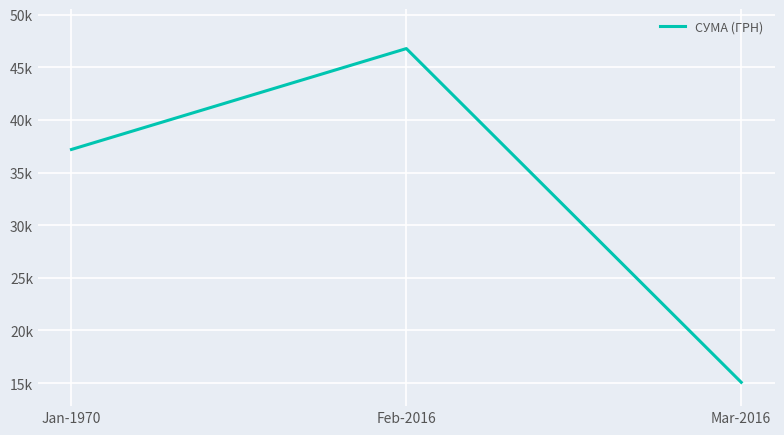

Is this an area chart (filled region under the line)?

No